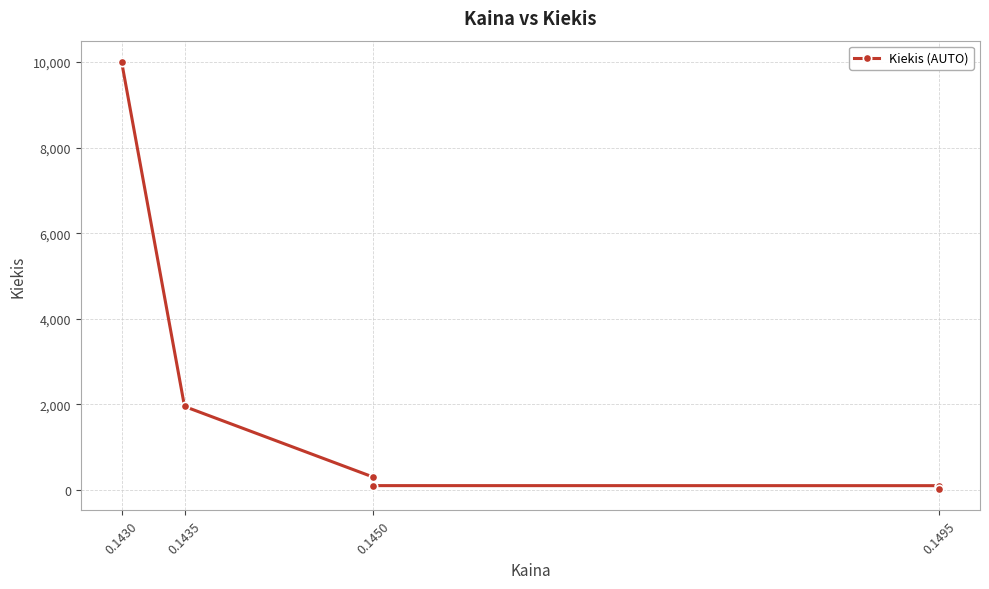

What is the difference between the maximum and minimum values?

9981